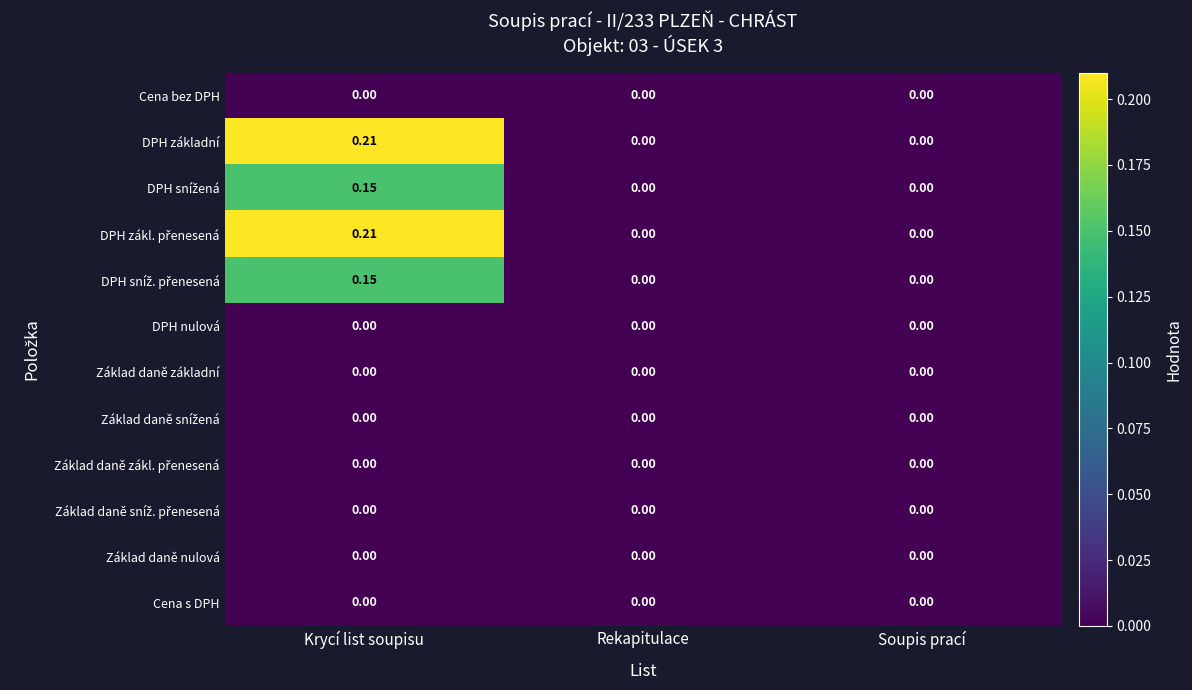

At which category is the sum across all series the highest?

Krycí list soupisu